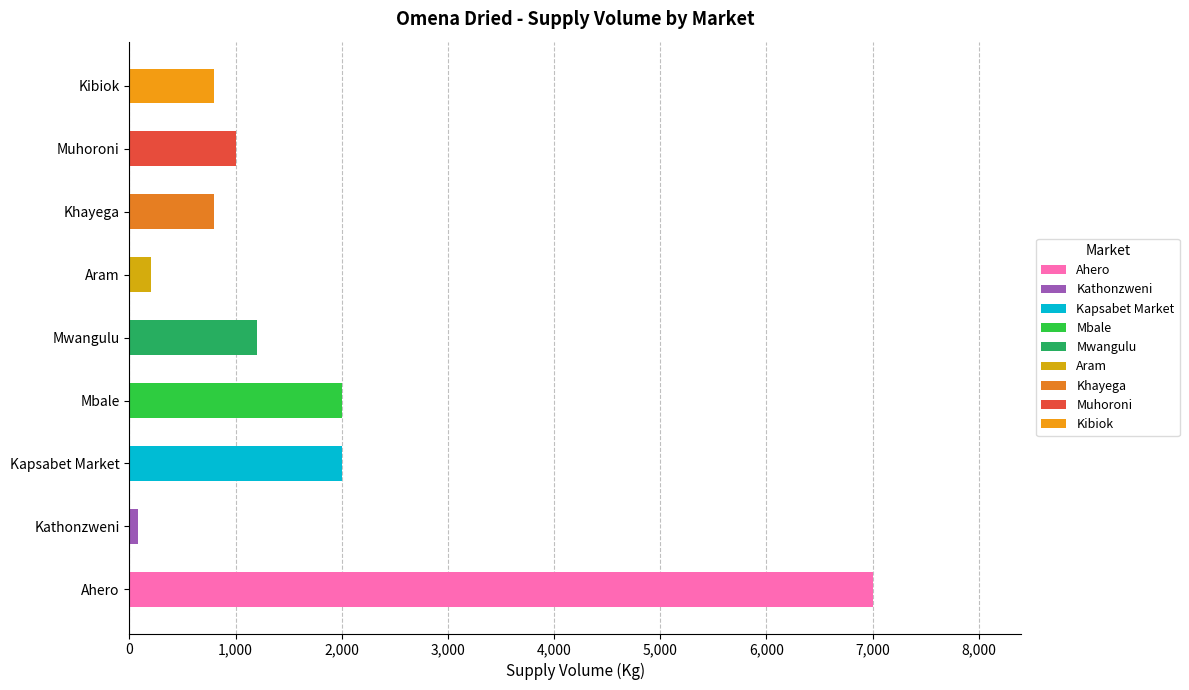

What value does the data have at Muhoroni?

1000